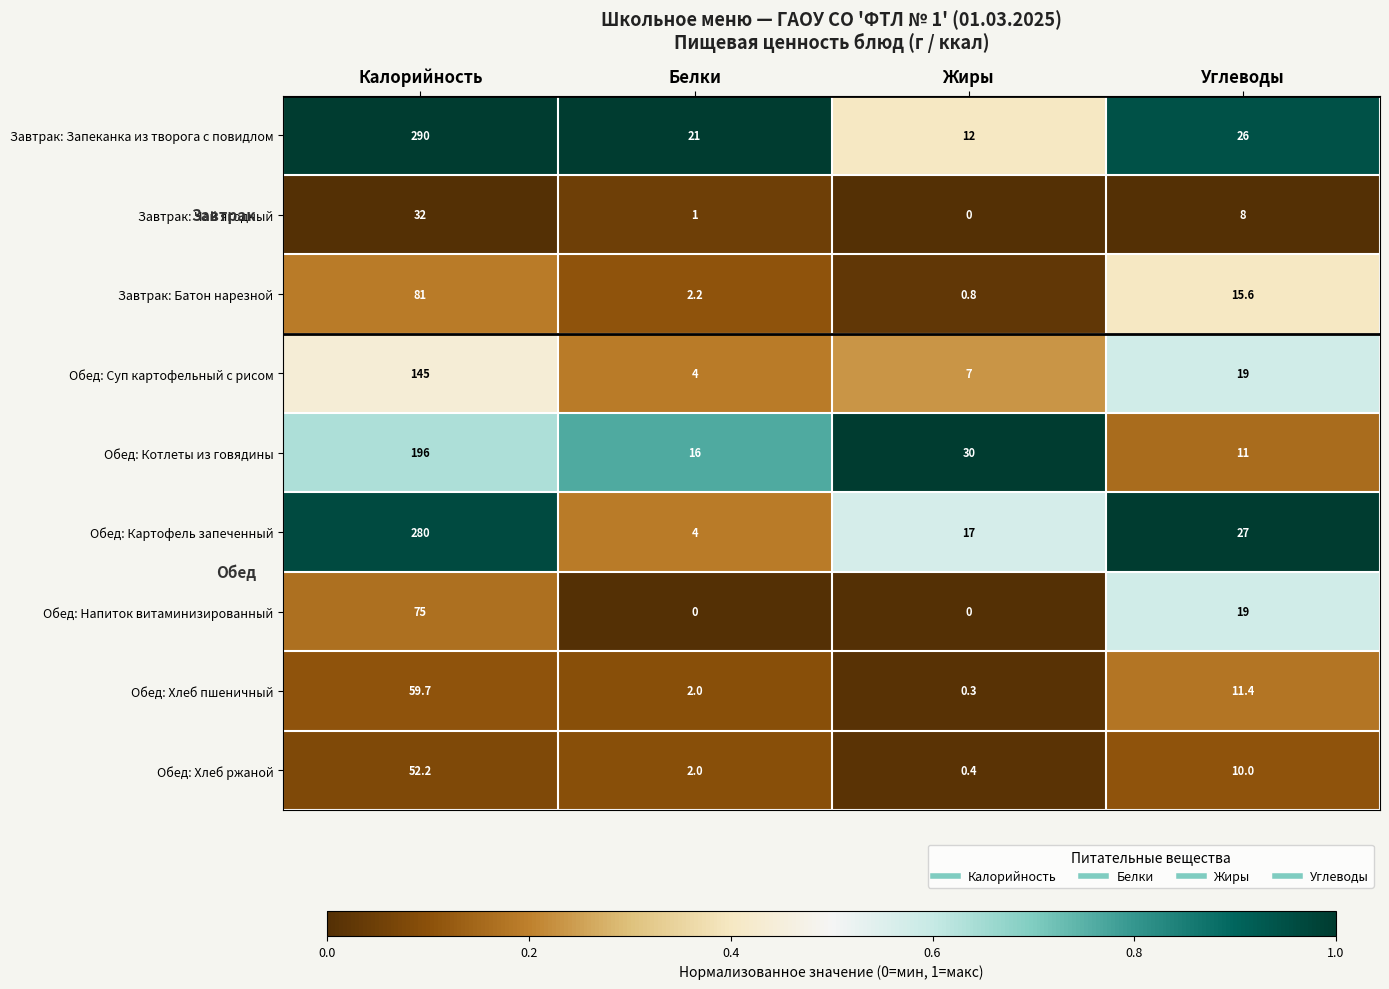

What is the difference between the highest and lowest values at Жиры?

30.0